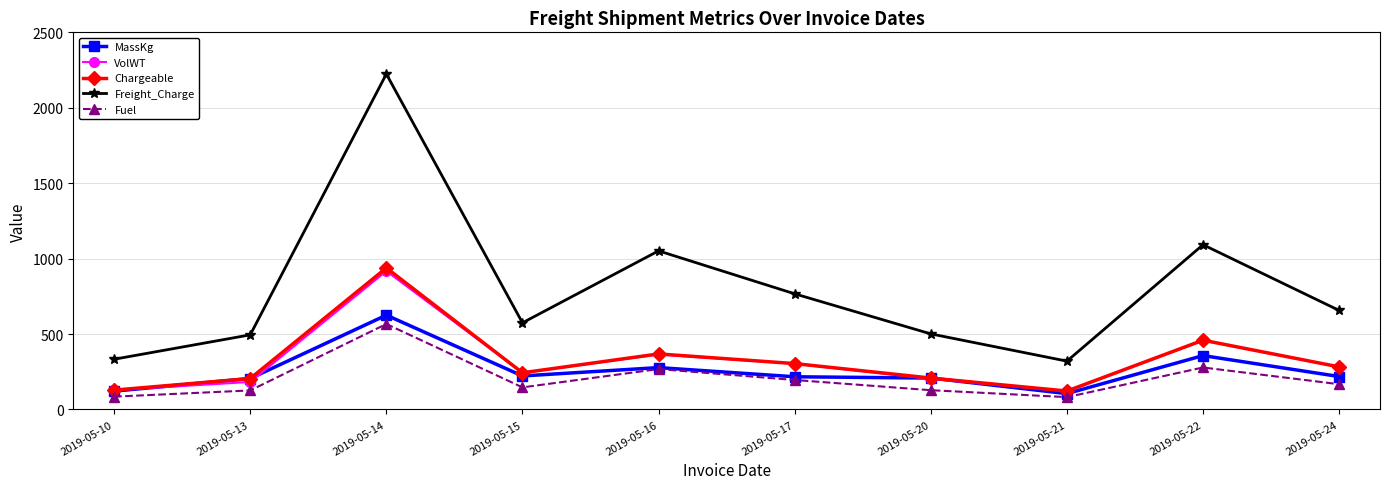

Where is Chargeable nearest to the value 530?

2019-05-22